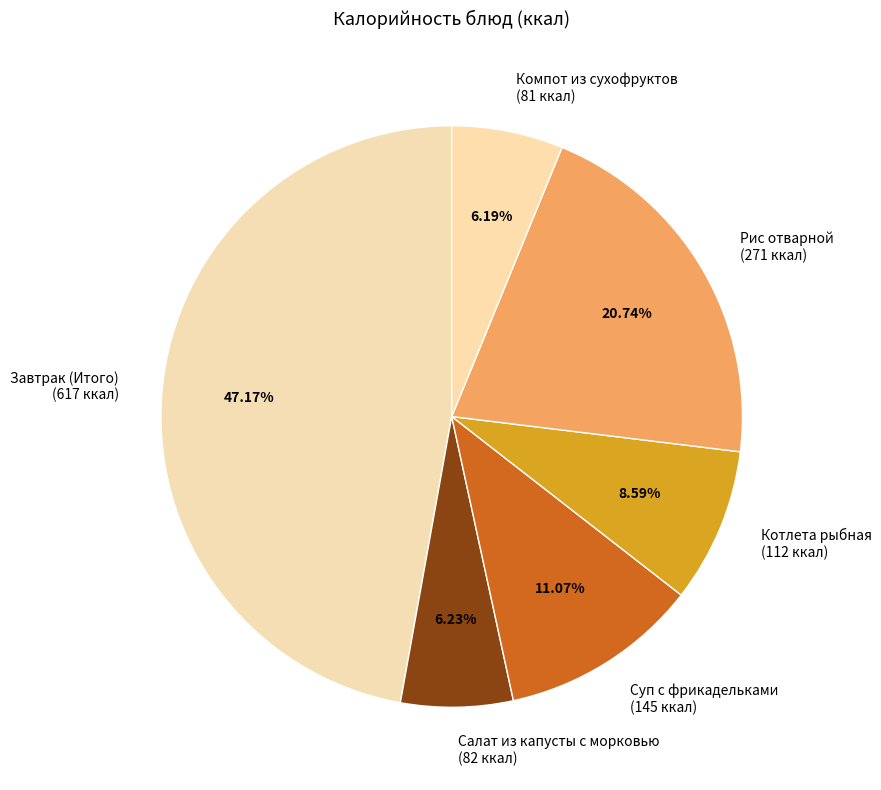

How many slices are in this pie chart?

6